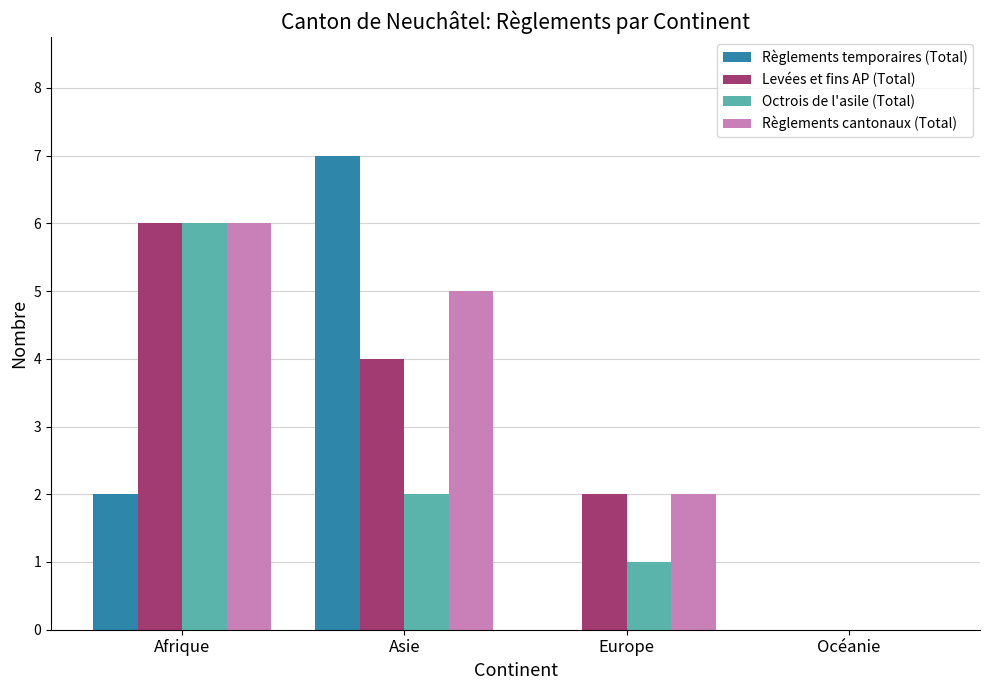

True or false: Octrois de l'asile (Total) has a value of 2 at Afrique.

False